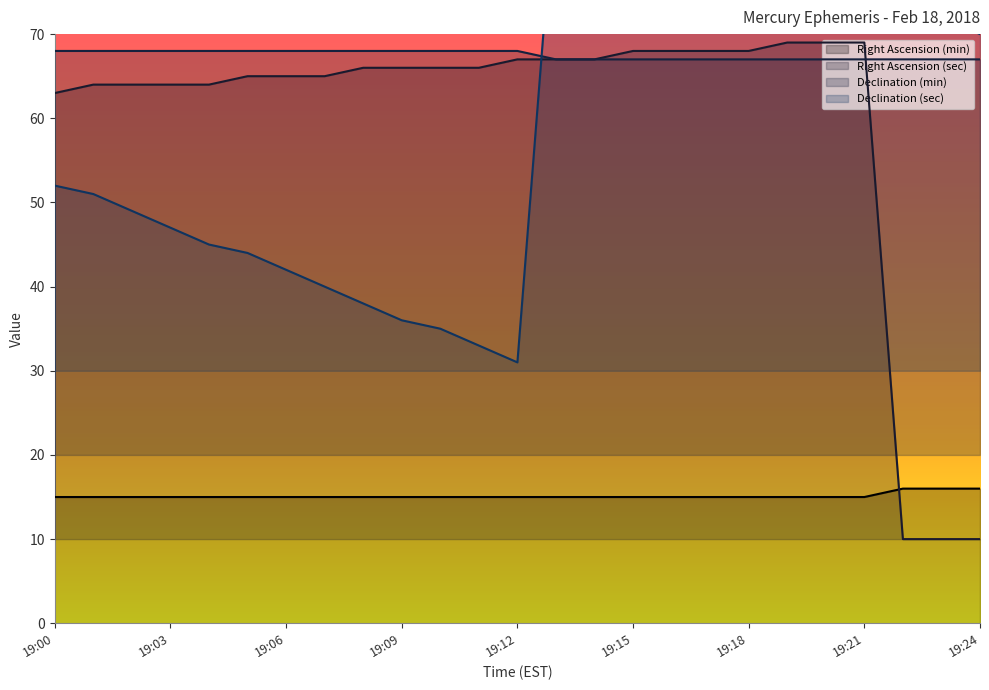

What is the value of the Declination (min) point at the 9th from the left?

68